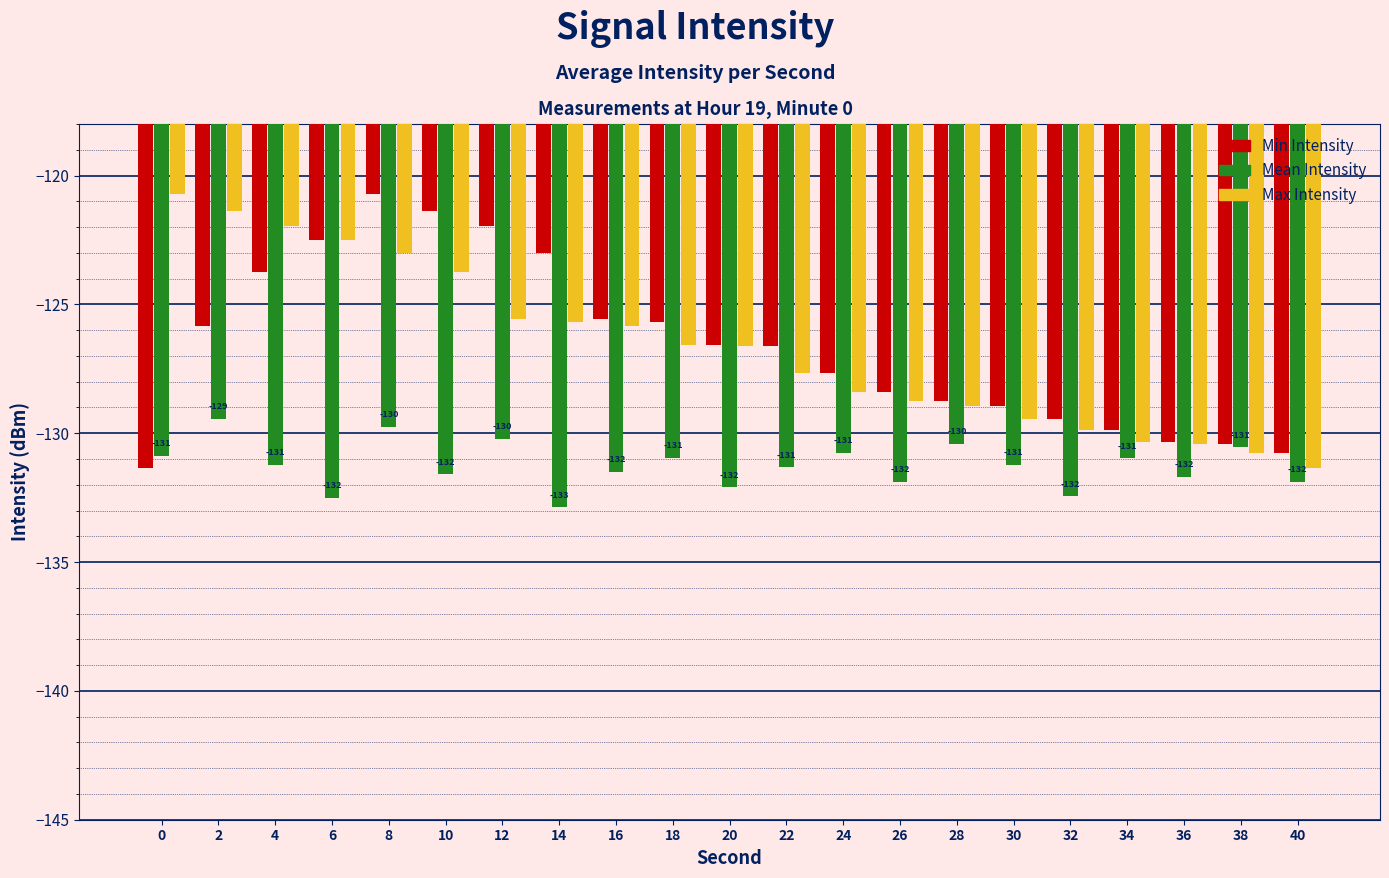

Is the value of Max Intensity at 36 greater than the value of Mean Intensity at 20?

Yes